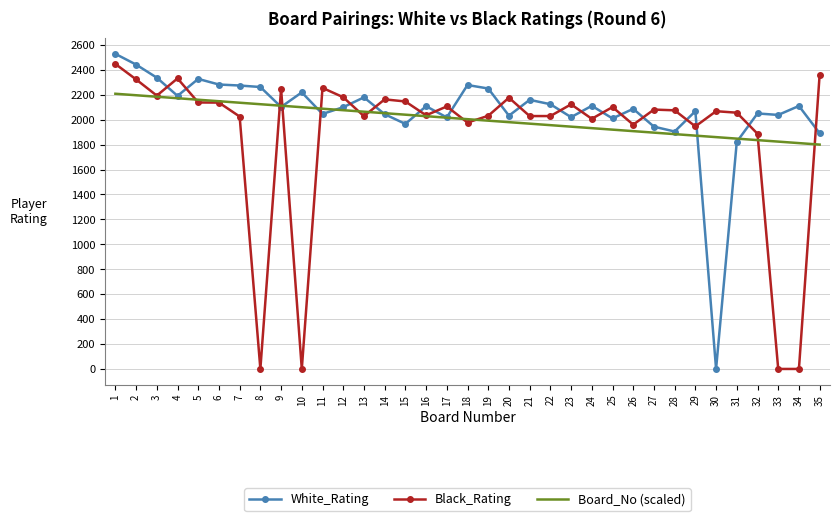

Which series changed the most between 5 and 13?

White_Rating